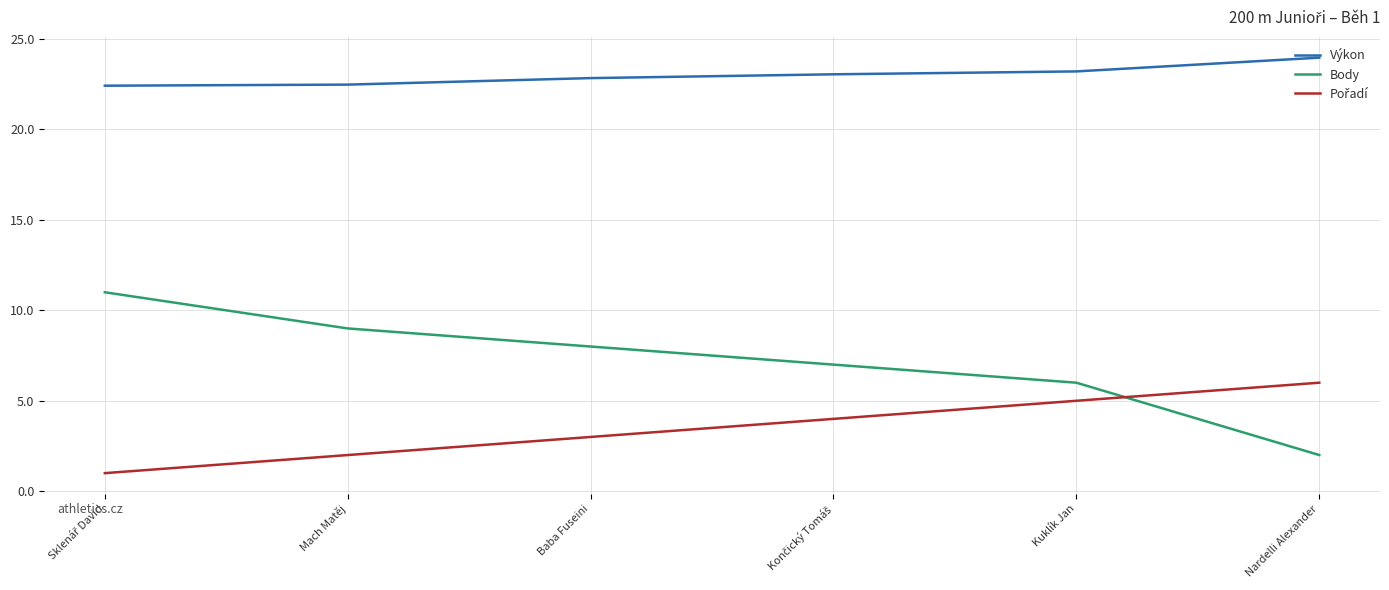

What position from the left is Mach Matěj?

2